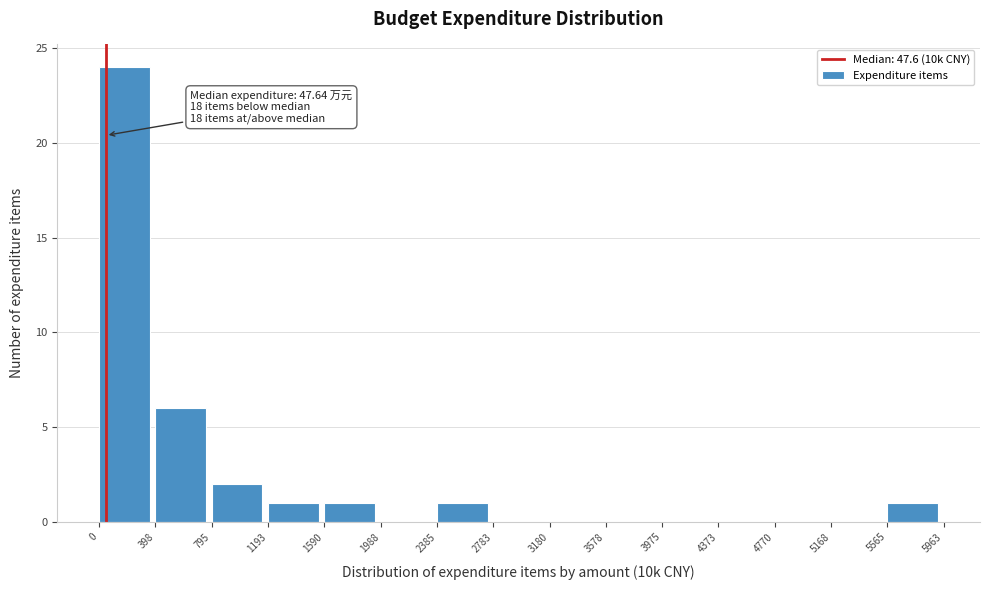

Which range on the x-axis has the tallest bar?

0 to 398